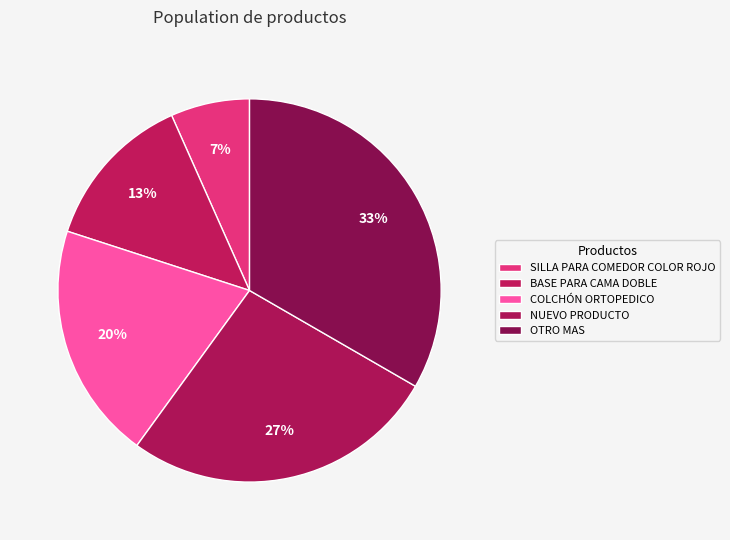

How many slices are in this pie chart?

5